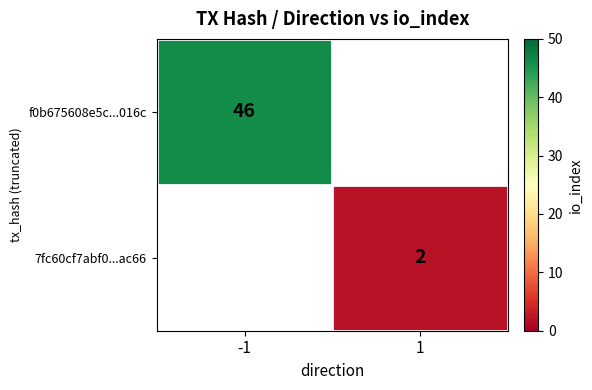

What is the difference between the highest and lowest values at 1?

2